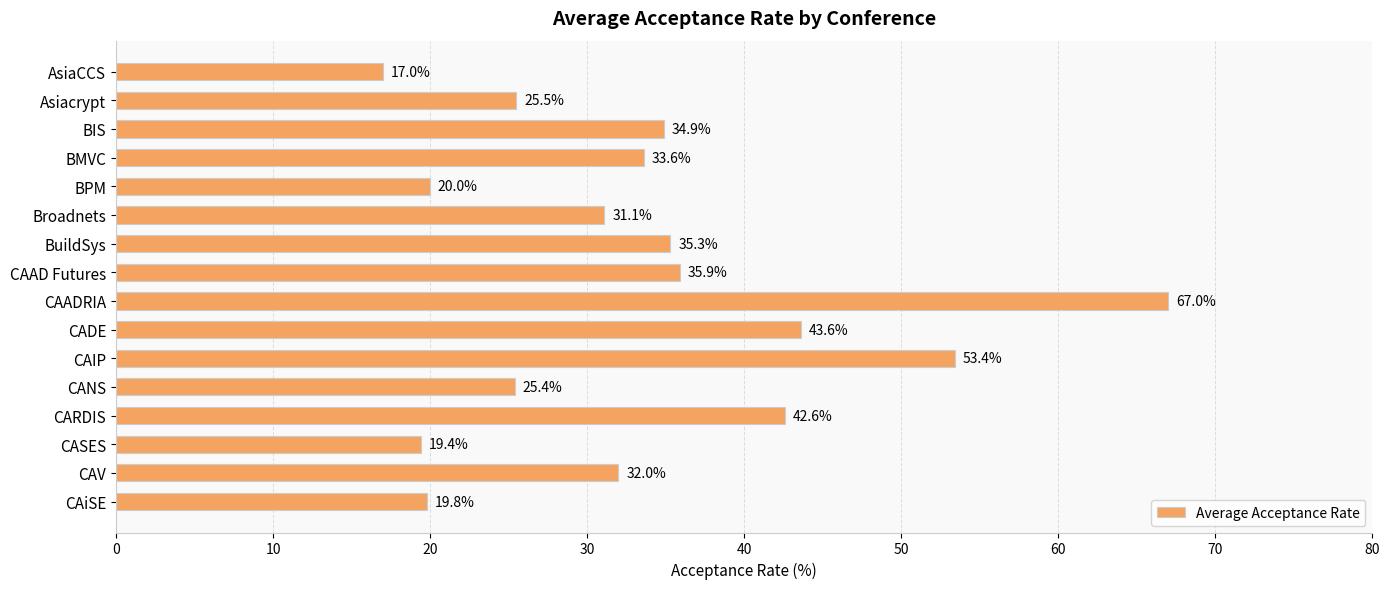

List the labels in order of value, smallest first.

AsiaCCS, CASES, CAiSE, BPM, CANS, Asiacrypt, Broadnets, CAV, BMVC, BIS, BuildSys, CAAD Futures, CARDIS, CADE, CAIP, CAADRIA